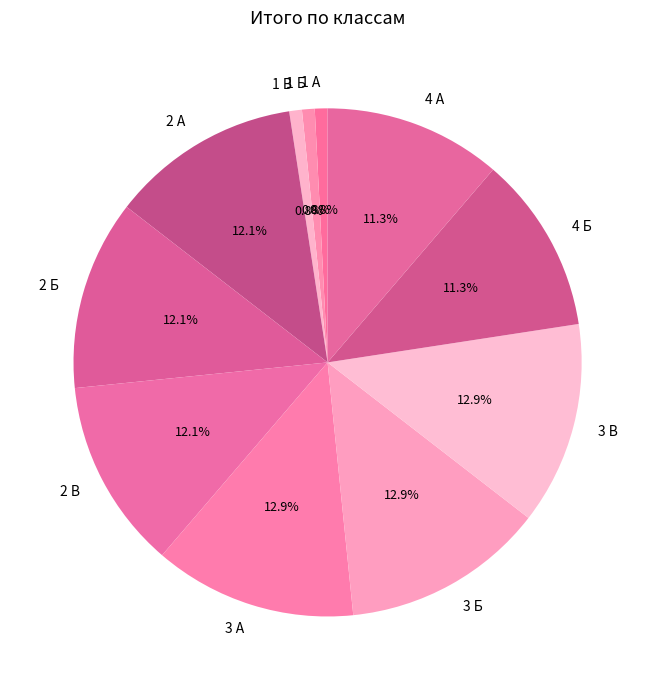

To the nearest percent, what is the difference between the largest and smallest slice percentages?

12%